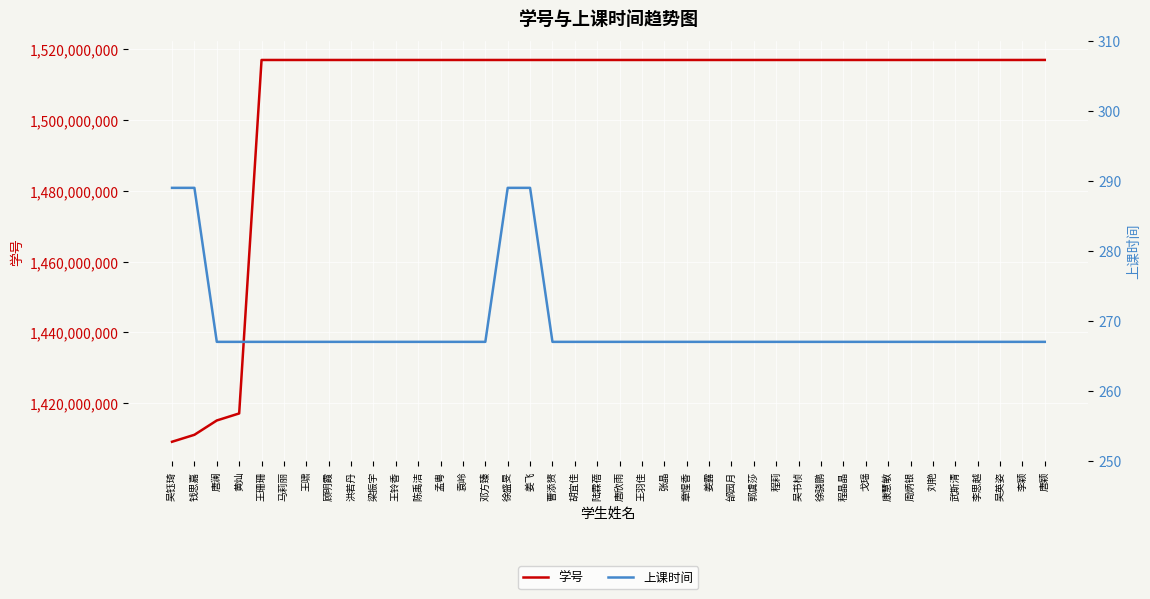

True or false: 学号 and 上课时间 intersect in this chart.

False